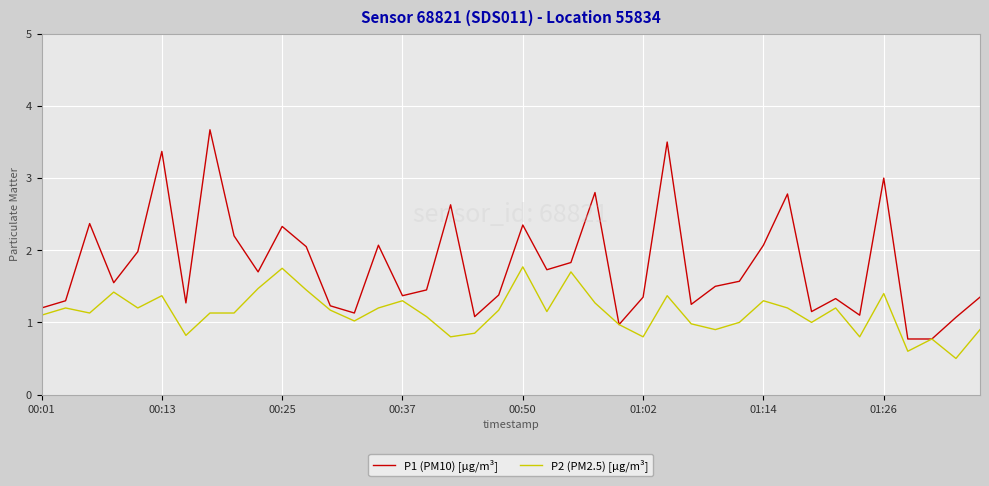

Which series has the largest total across all categories?

P1 (PM10) [µg/m³]